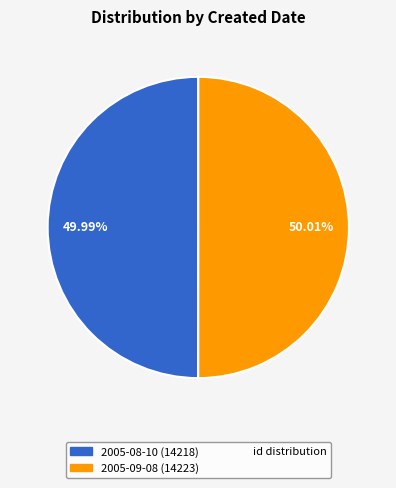

Does any single category account for the majority?

Yes